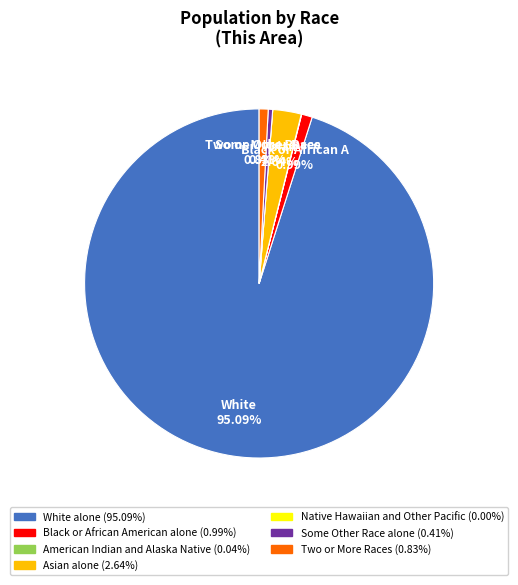

Is there any slice that represents more than half of the pie?

Yes